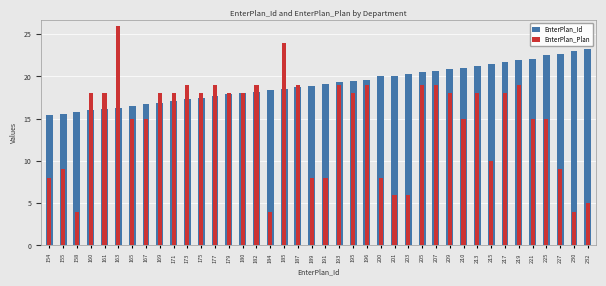

Reading left to right, transcribe all the data shown in this chart.

EnterPlan_Id: 154=15.4	155=15.5	158=15.8	160=16.0	161=16.1	163=16.3	165=16.5	167=16.7	169=16.9	171=17.1	173=17.3	175=17.5	177=17.7	179=17.9	180=18.0	182=18.2	184=18.4	185=18.5	187=18.7	189=18.9	191=19.1	193=19.3	195=19.5	196=19.6	200=20.0	201=20.1	203=20.3	205=20.5	207=20.7	209=20.9	210=21.0	213=21.3	215=21.5	217=21.7	219=21.9	221=22.1	225=22.5	227=22.7	230=23.0	232=23.2
EnterPlan_Plan: 154=8.0	155=9.0	158=4.0	160=18.0	161=18.0	163=26.0	165=15.0	167=15.0	169=18.0	171=18.0	173=19.0	175=18.0	177=19.0	179=18.0	180=18.0	182=19.0	184=4.0	185=24.0	187=19.0	189=8.0	191=8.0	193=19.0	195=18.0	196=19.0	200=8.0	201=6.0	203=6.0	205=19.0	207=19.0	209=18.0	210=15.0	213=18.0	215=10.0	217=18.0	219=19.0	221=15.0	225=15.0	227=9.0	230=4.0	232=5.0